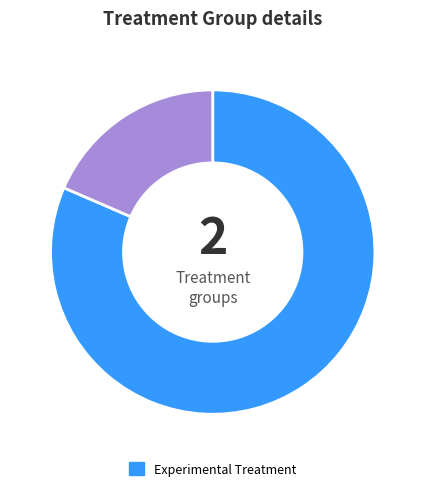

Is there a majority slice in this chart?

Yes